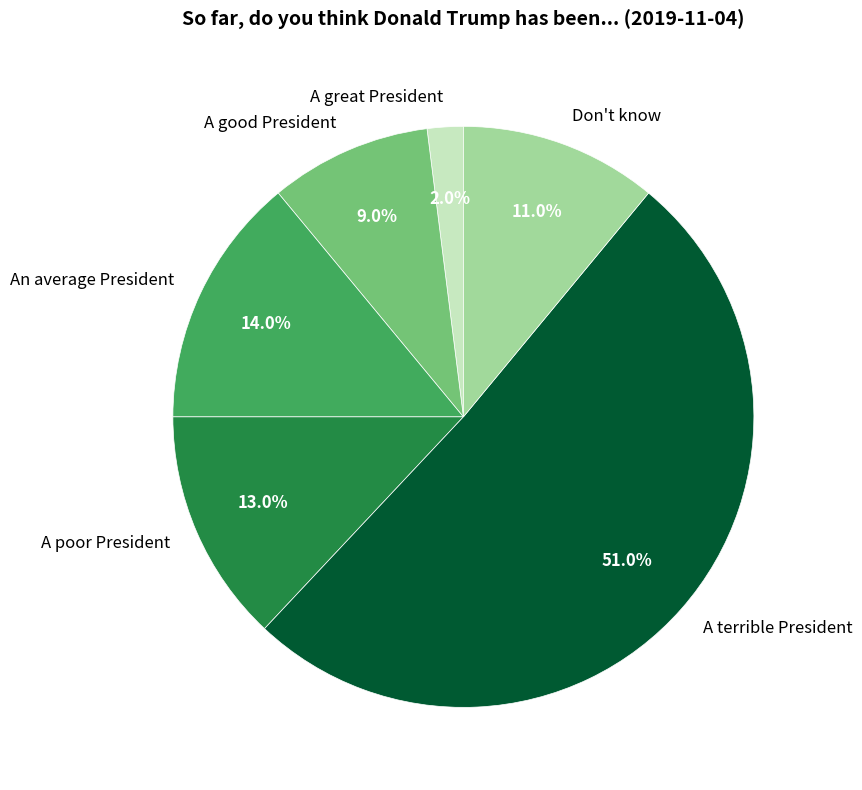

How much of the chart is everything except A terrible President?

49.0%